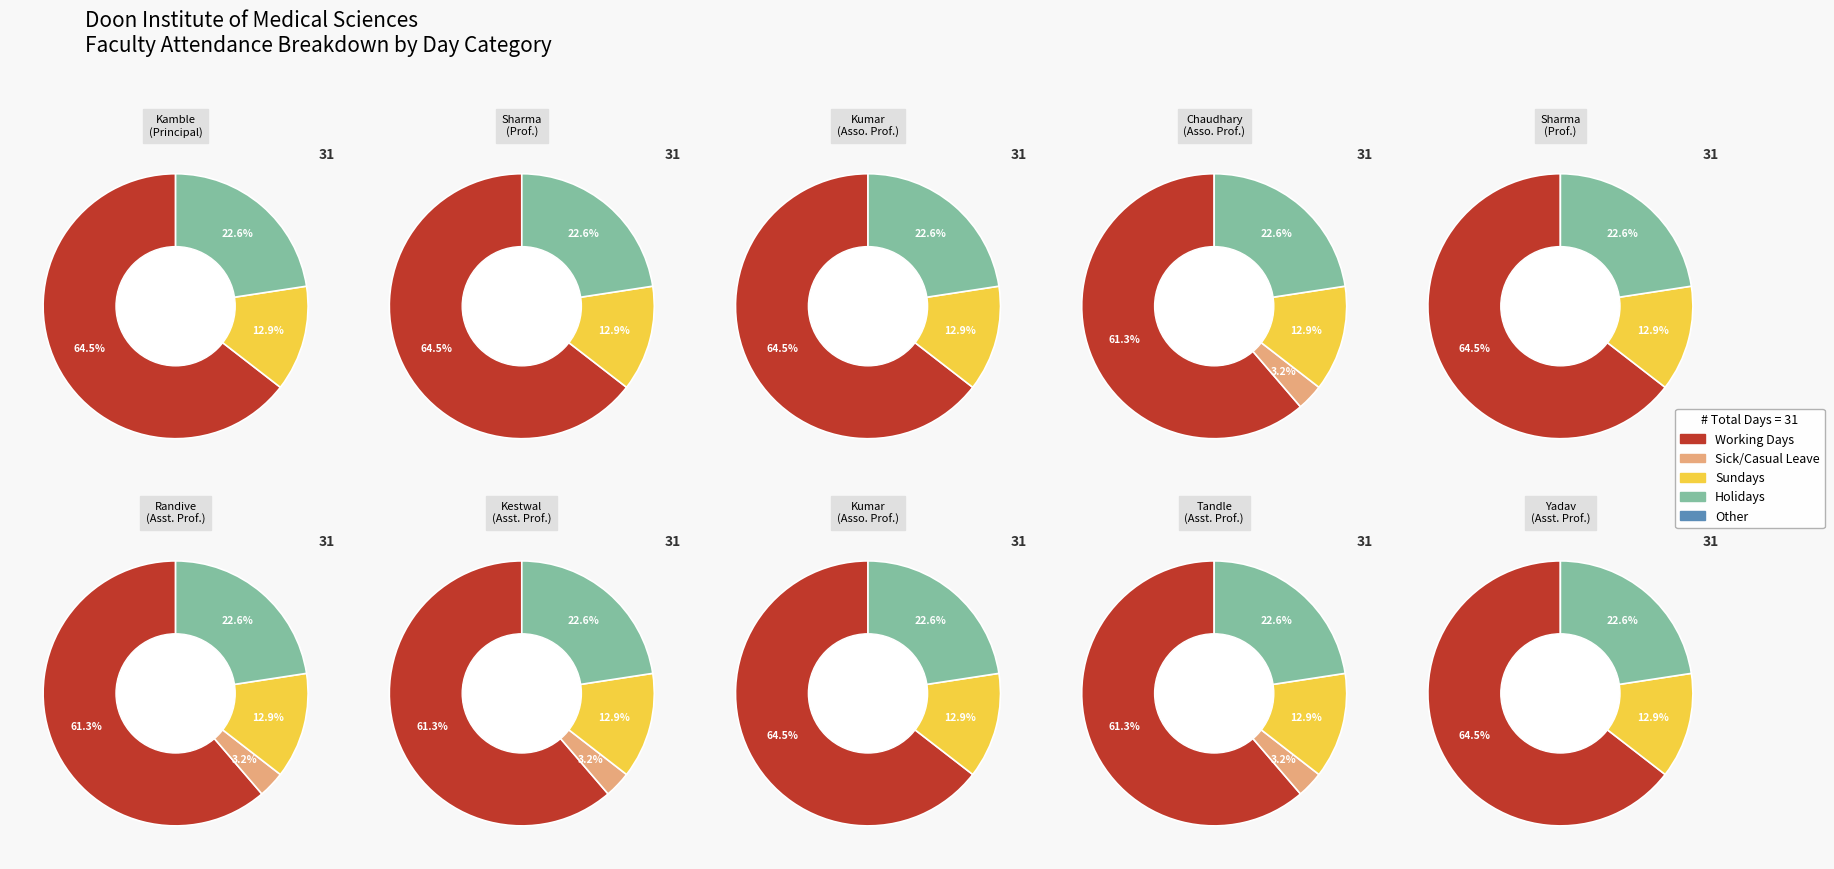

What percentage is NOT represented by Dr. Rekha Chaudhary?

90.3%